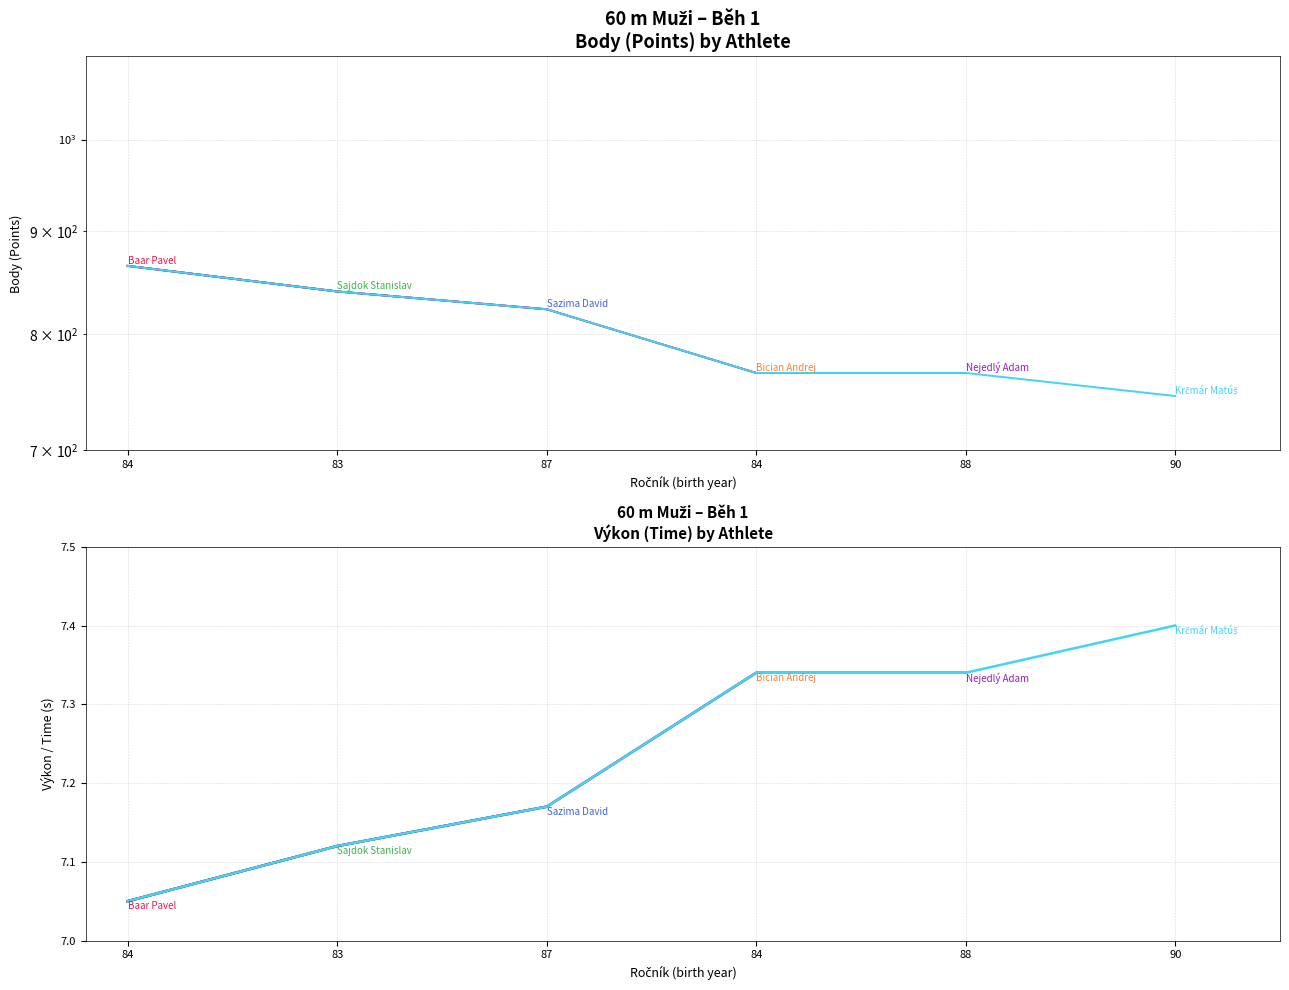

Is this an area chart (filled region under the line)?

No